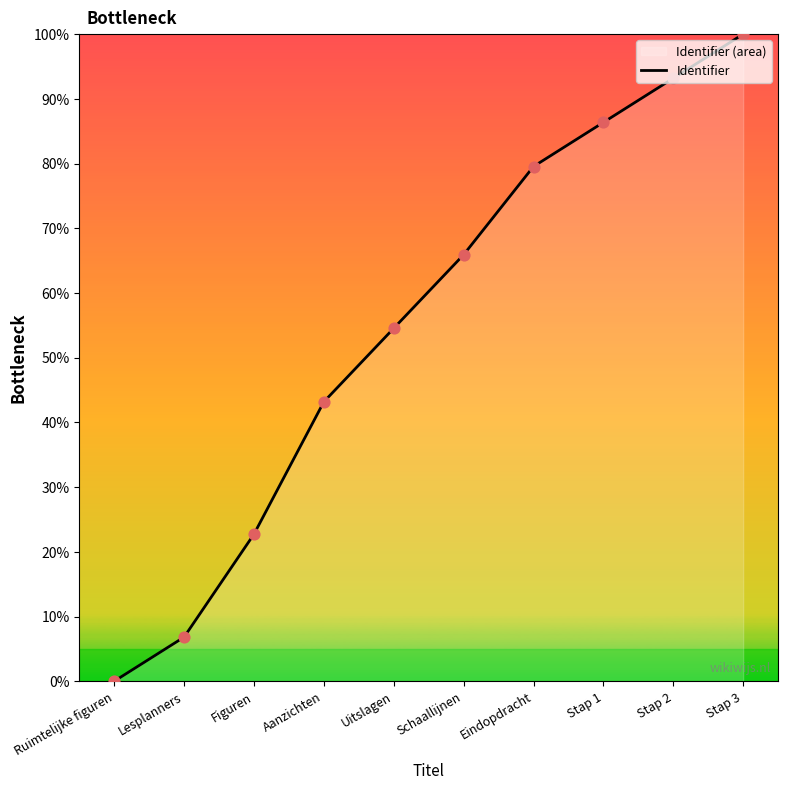

What is the change in value from Lesplanners to Uitslagen?

+47.7